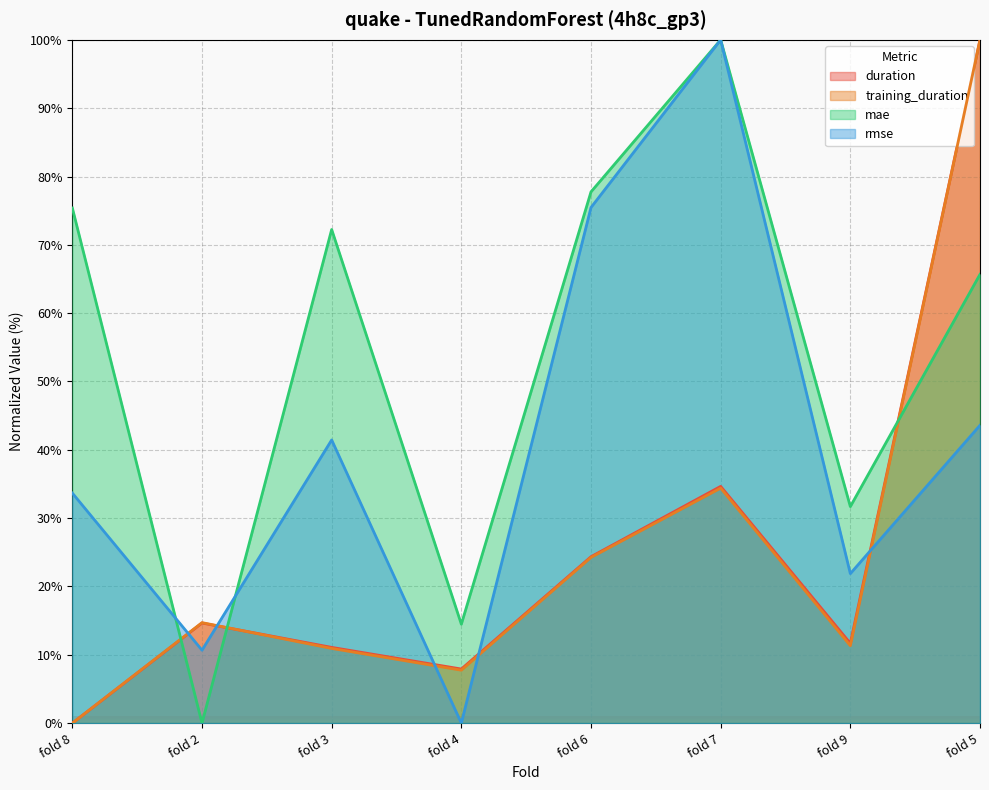

Is it true that rmse equals 8.6 at fold 8?

False